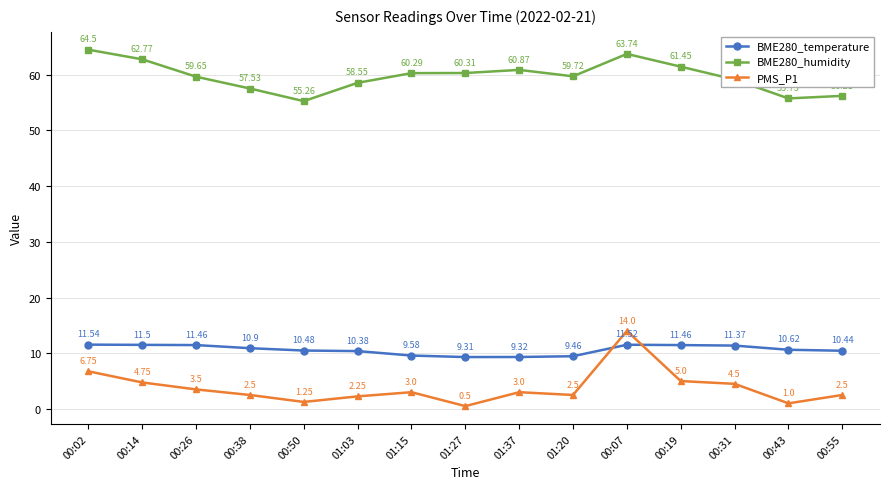

Which series changed the most between 01:27 and 01:37?

PMS_P1